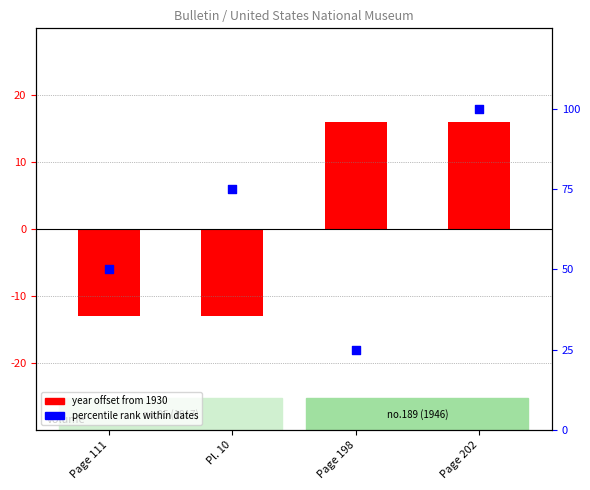

Is the value of year offset from 1930 at Page 111 greater than the value of percentile rank within dates at Page 198?

No